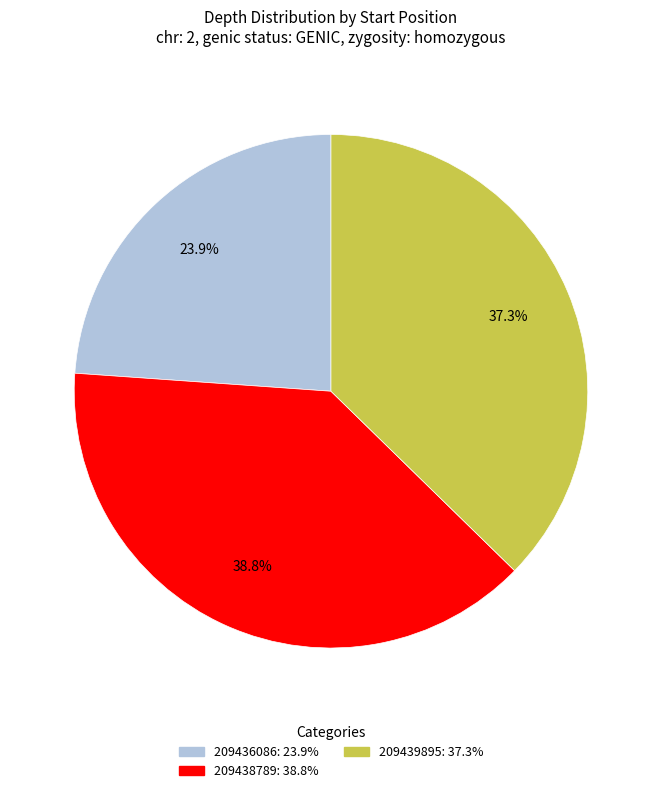

Rank the categories by value from highest to lowest.

209438789, 209439895, 209436086